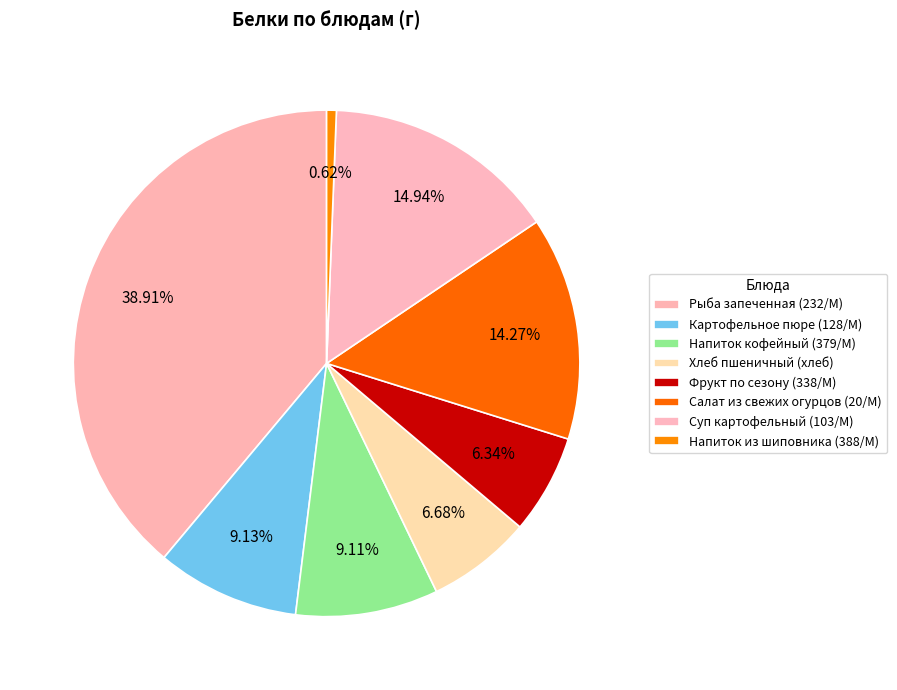

What percentage is the Суп картофельный (103/М) slice, to the nearest percent?

15%